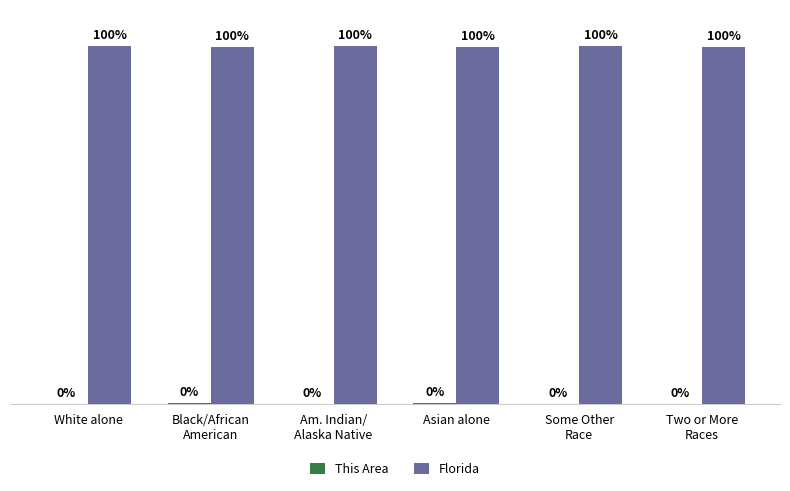

Which series has the largest total across all categories?

Florida